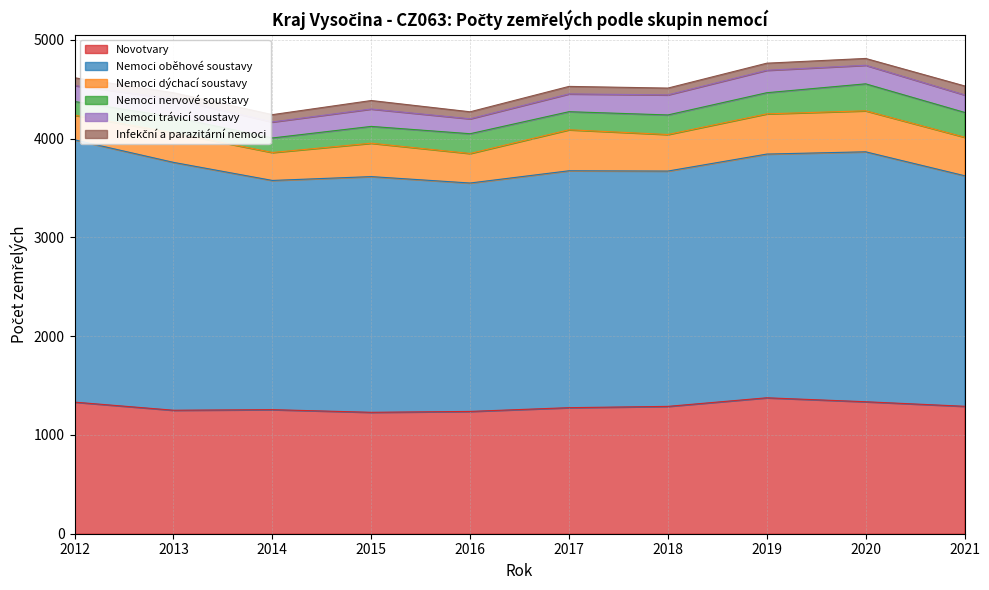

At how many categories does at least one series exceed 2654?

1